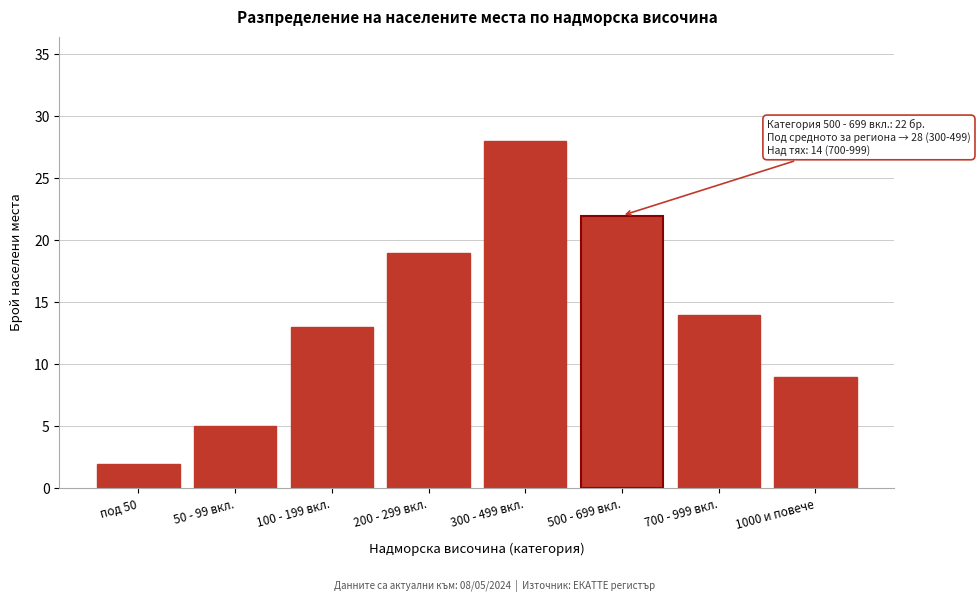

Reading left to right, extract all data points from this chart.

2	5	13	19	28	22	14	9